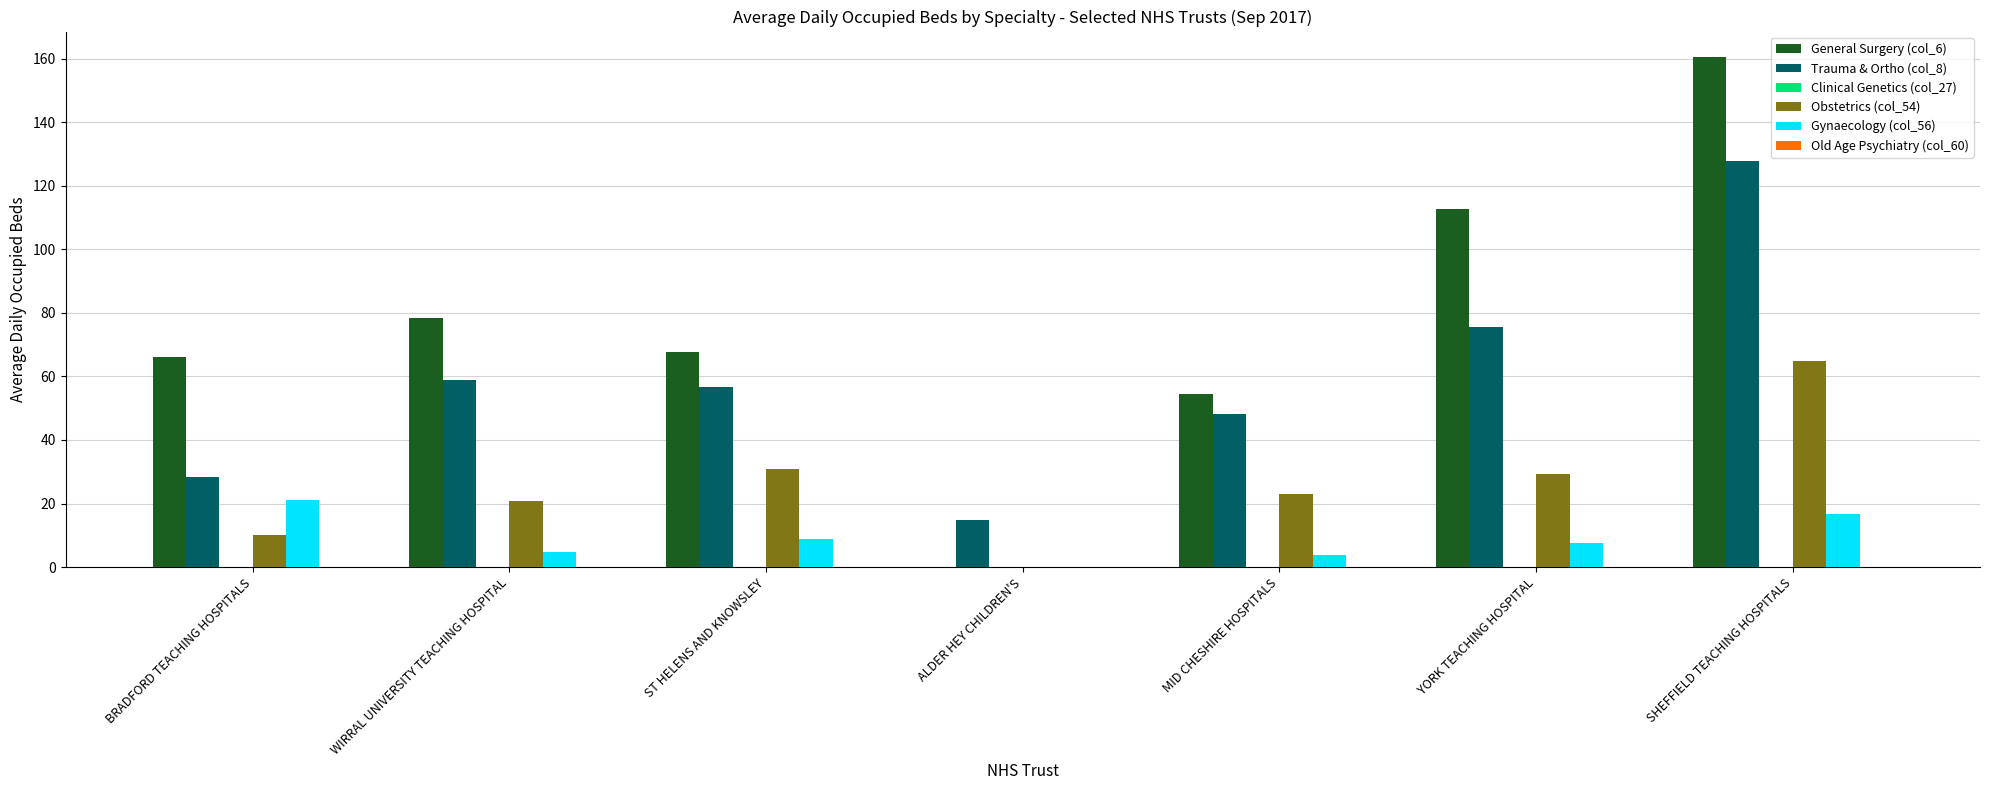

What is the sum of all Obstetrics (col_54) values?

179.2